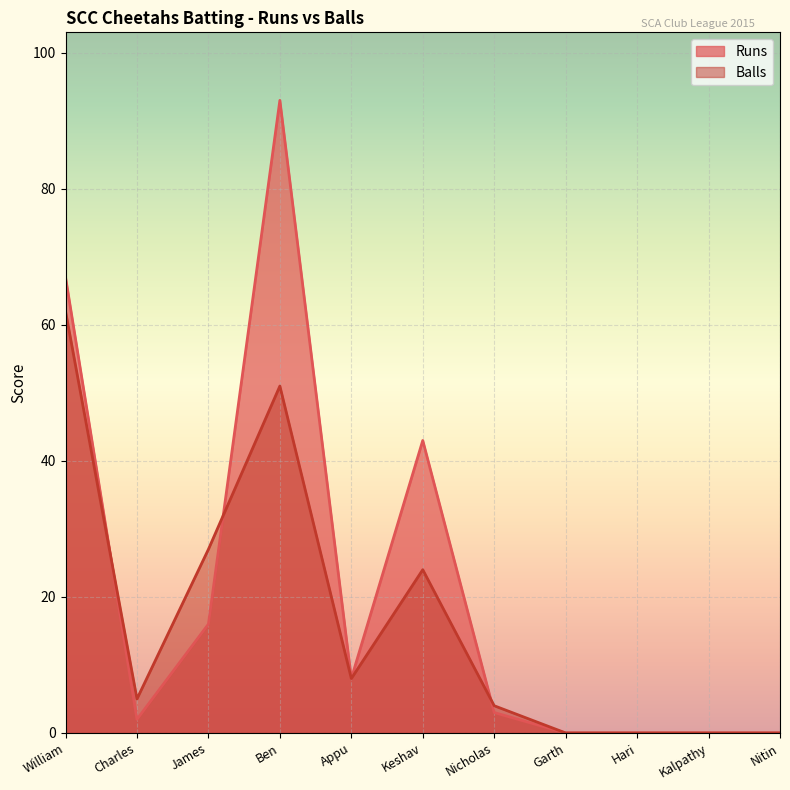

How many times do Balls and Runs cross each other?

3